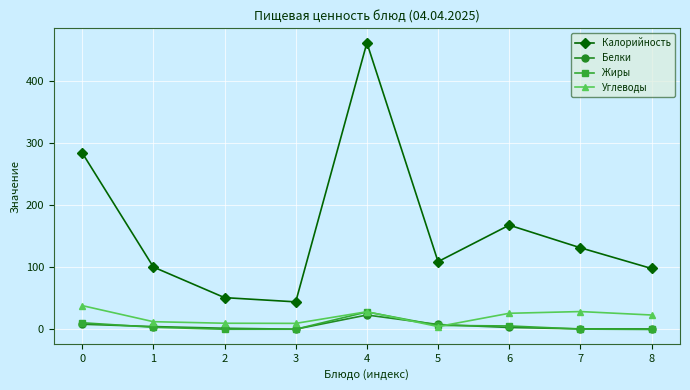

Which series has the largest total across all categories?

Калорийность